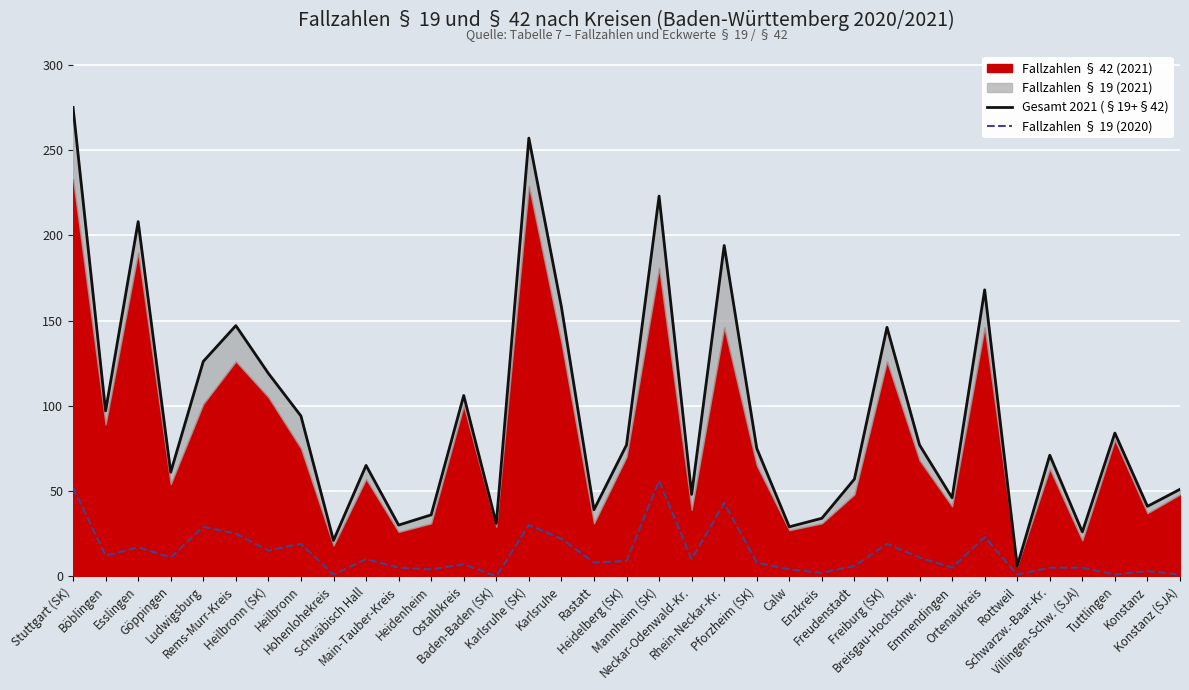

True or false: Fallzahlen § 19 (2020) and Gesamt 2021 (§19+§42) cross at least once.

False